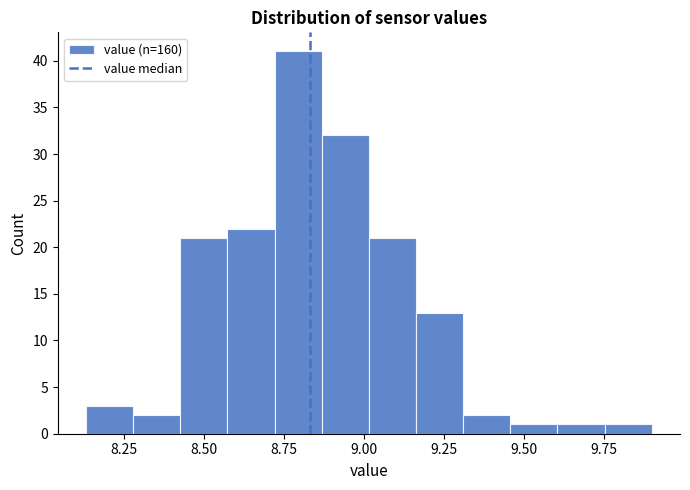

Around what value on the x-axis is the tallest bar? Give the approximate position of its centre, as read against the axis.

8.80